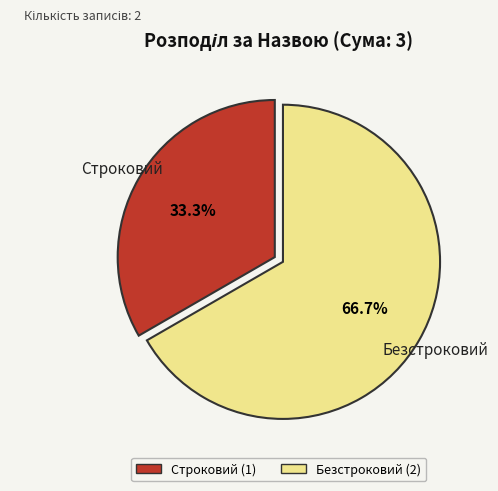

To the nearest percent, what is the average slice percentage?

50%